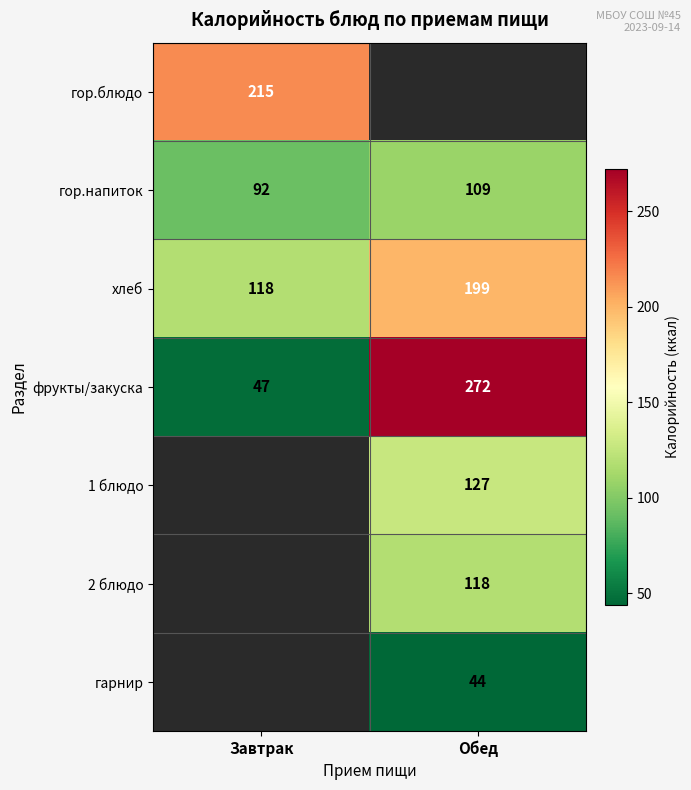

Which category has the lowest value in the гор.напиток series?

Завтрак